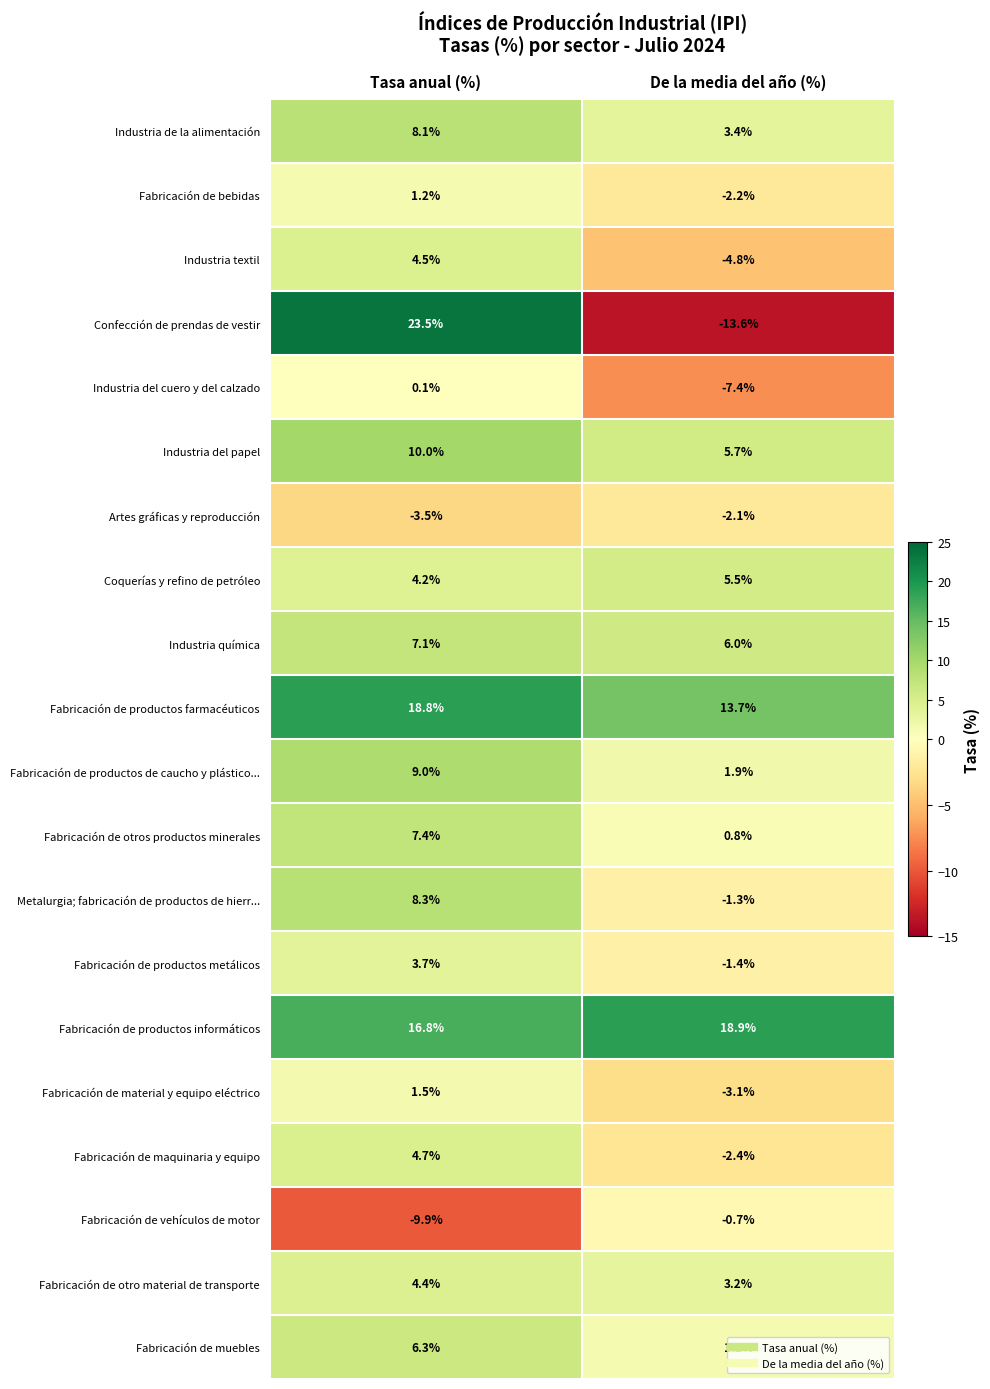

Read the Fabricación de muebles value at De la media del año (%).

1.2